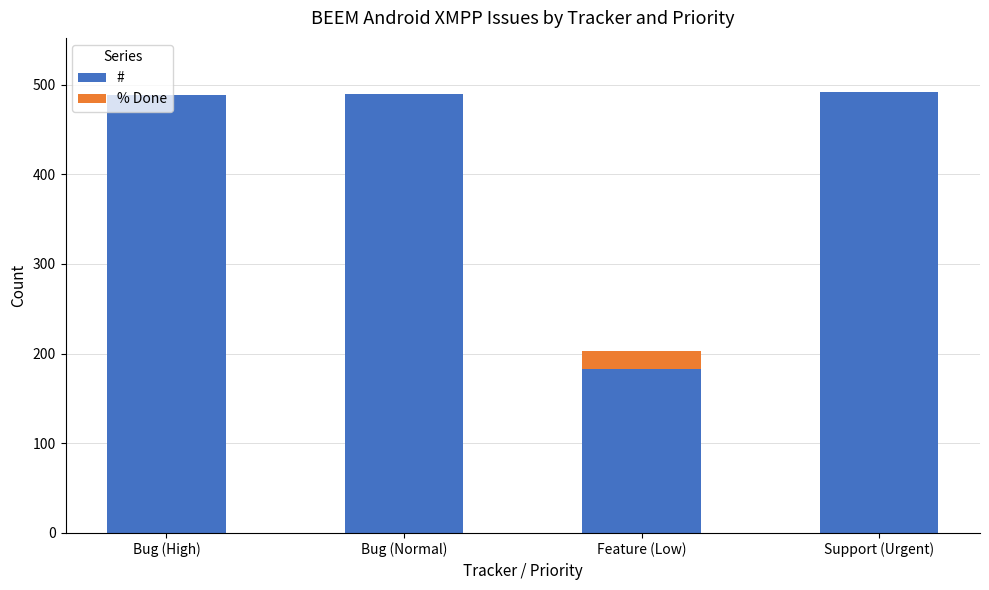

What is the total value across all series at Support (Urgent)?

492